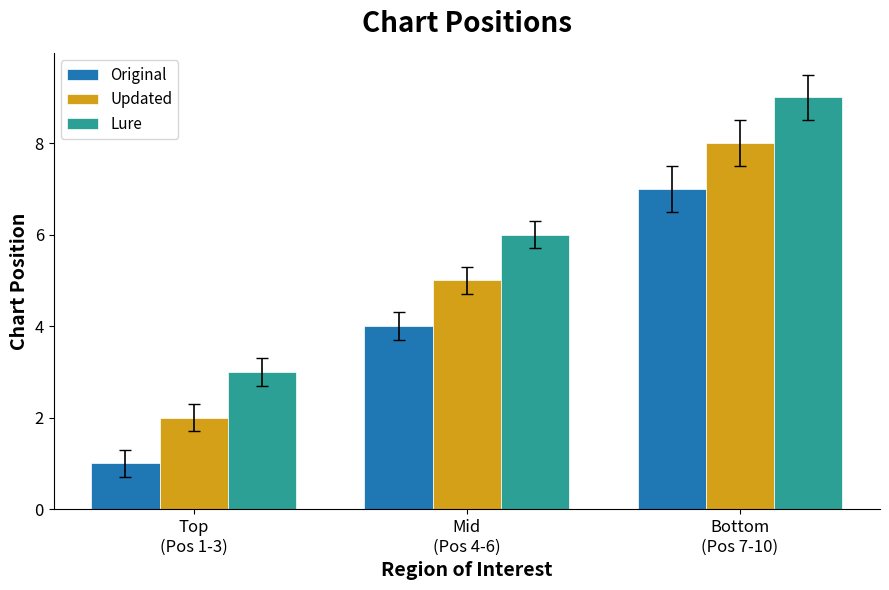

How many groups of bars are there?

3